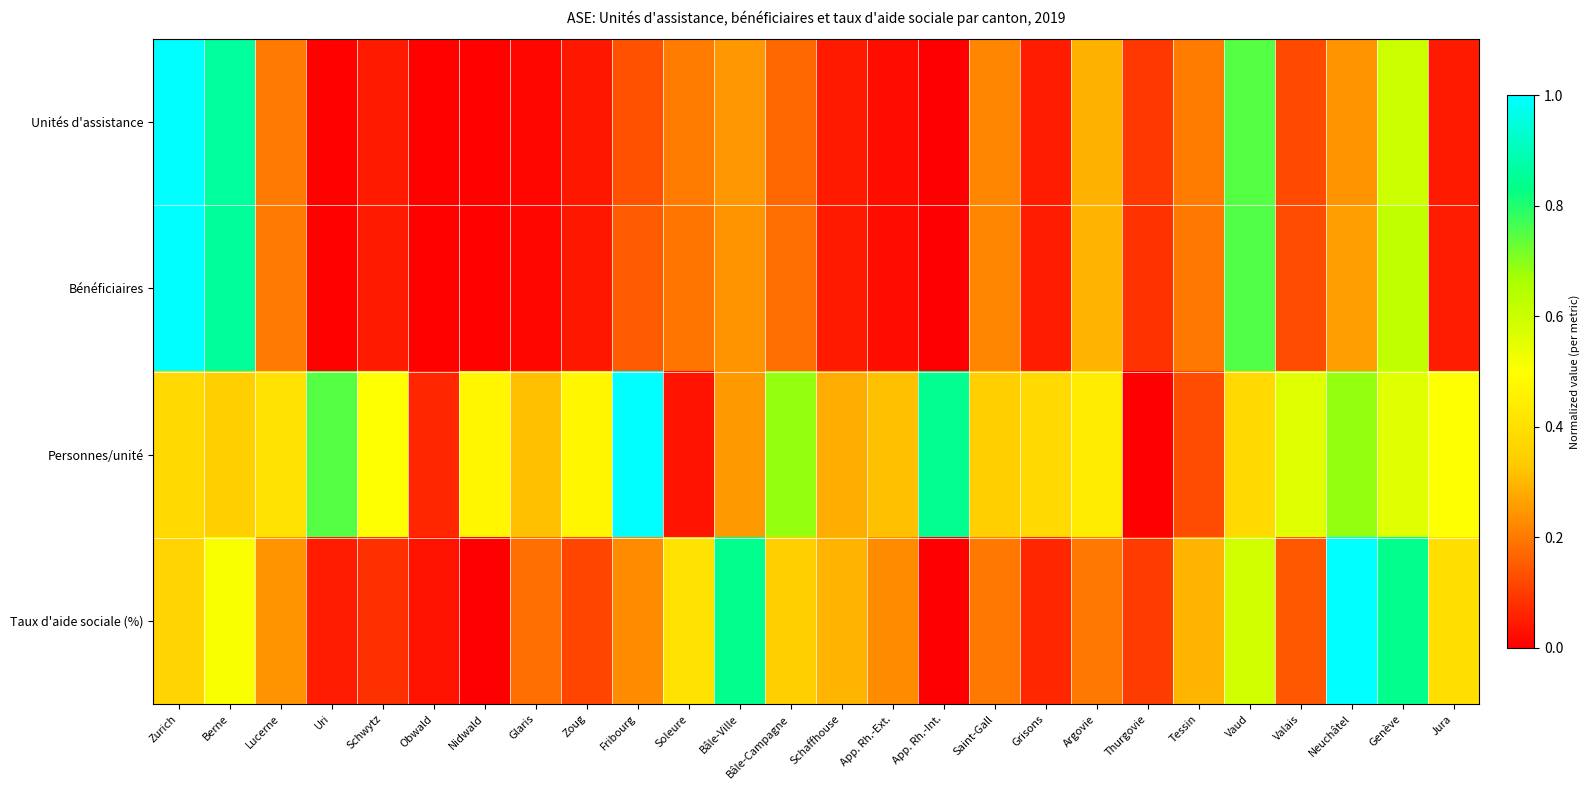

At which category is the sum across all series the highest?

Zurich